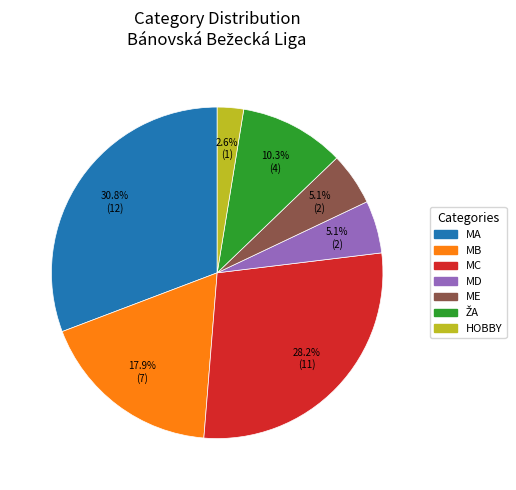

Which slice is the largest?

MA